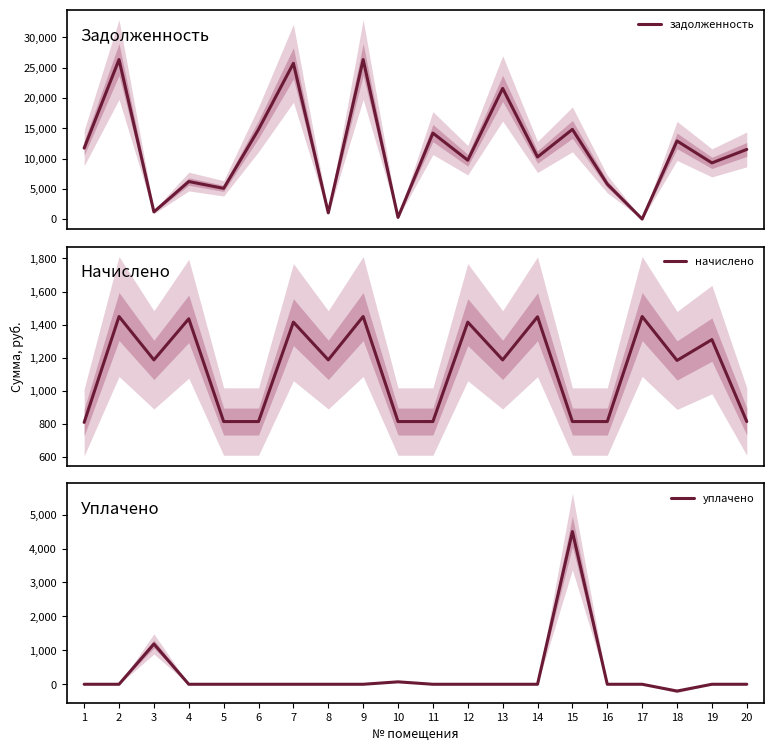

At which label does задолженность reach its peak?

2